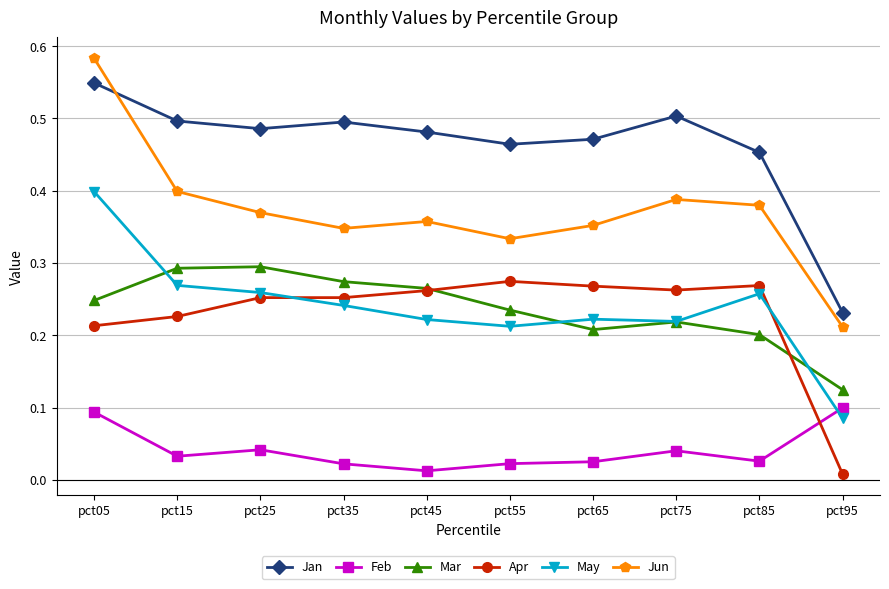

True or false: Apr has more than 1 interior local peaks.

True